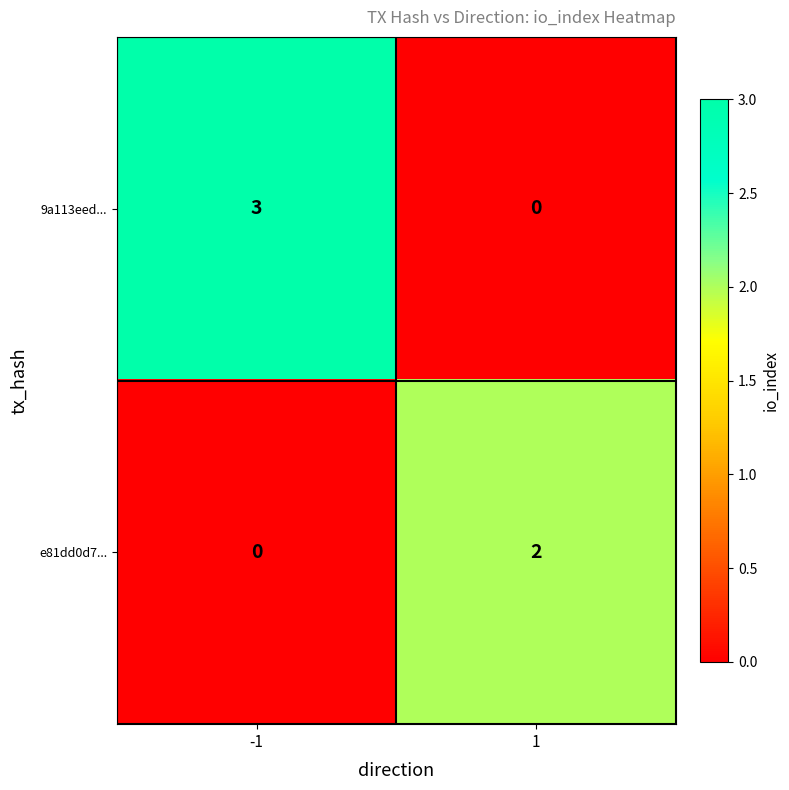

What is the sum of all 9a113eed... values?

3